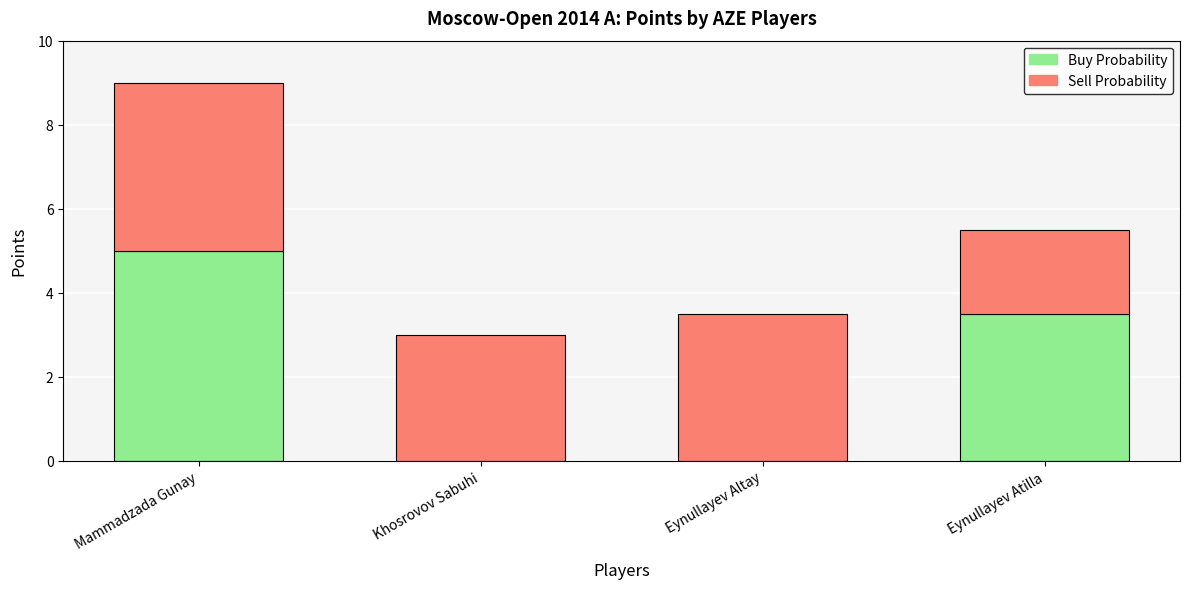

Count the number of data series in this chart.

2